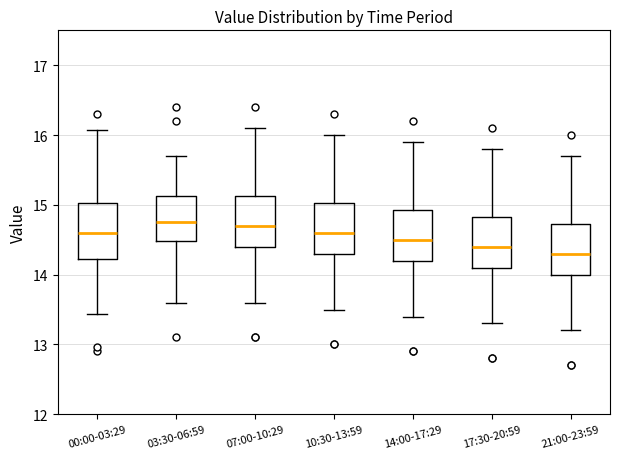

Reading left to right, transcribe this box plot: for each box, give where its median line is, the range the box spans, and where its two whiskers end, as read against the y-axis. The values are not printed on the chart, so give them approximately, as read against the axis.

00:00-03:29: median 14.6, box 14.2 to 15.0, whiskers 13.4 to 16.1
03:30-06:59: median 14.8, box 14.5 to 15.1, whiskers 13.6 to 15.7
07:00-10:29: median 14.7, box 14.4 to 15.1, whiskers 13.6 to 16.1
10:30-13:59: median 14.6, box 14.3 to 15.0, whiskers 13.5 to 16.0
14:00-17:29: median 14.5, box 14.2 to 14.9, whiskers 13.4 to 15.9
17:30-20:59: median 14.4, box 14.1 to 14.8, whiskers 13.3 to 15.8
21:00-23:59: median 14.3, box 14.0 to 14.7, whiskers 13.2 to 15.7